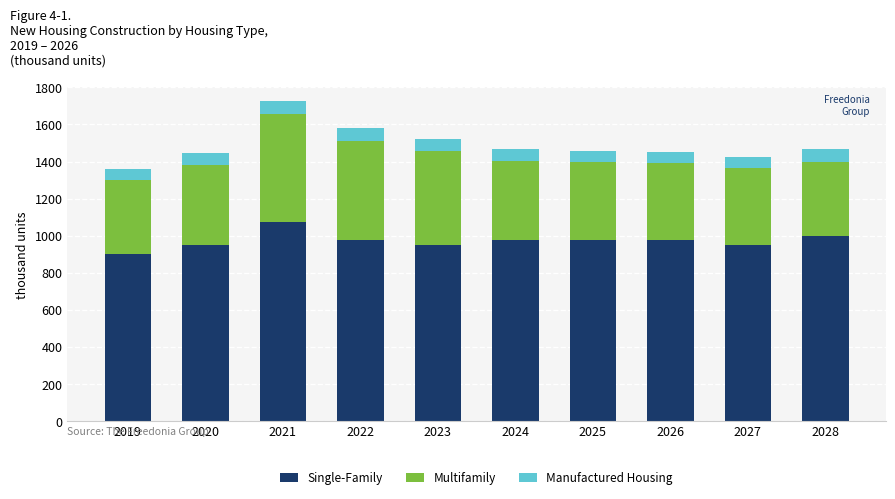

What are all the series names shown in the legend?

Single-Family, Multifamily, Manufactured Housing